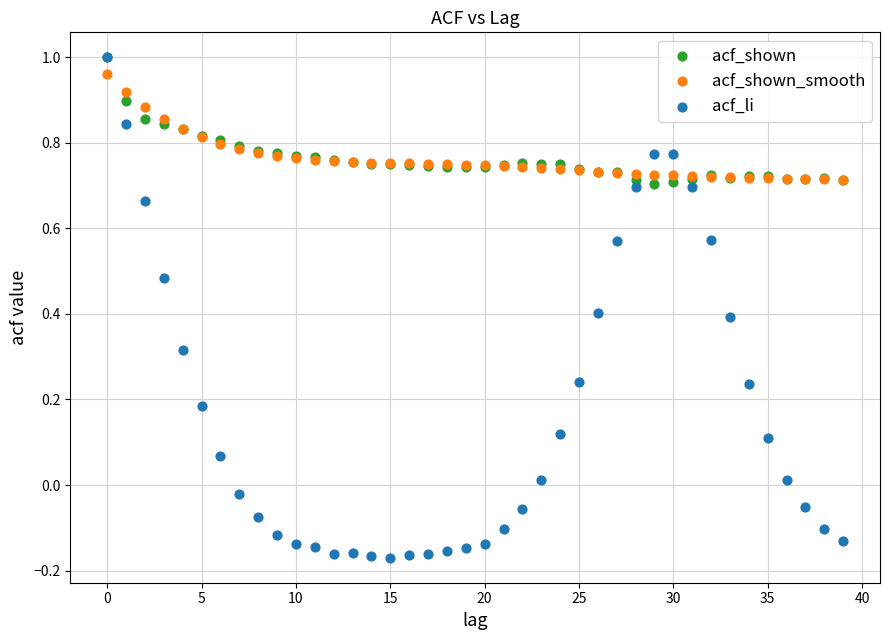

Which series contains the lowest Y value?

acf_li